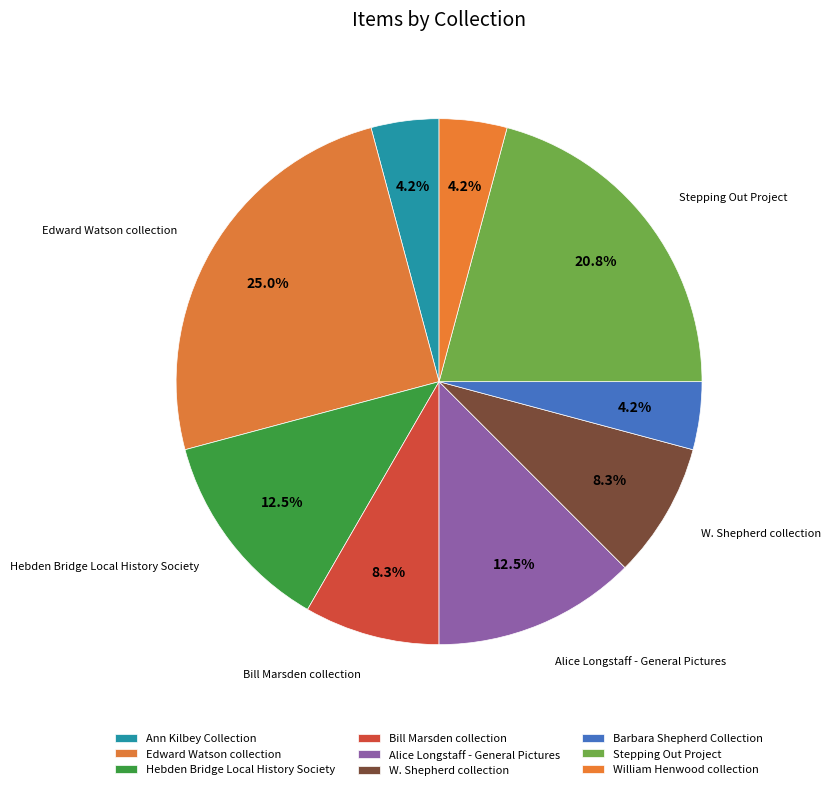

What is the largest slice in the pie chart?

Edward Watson collection